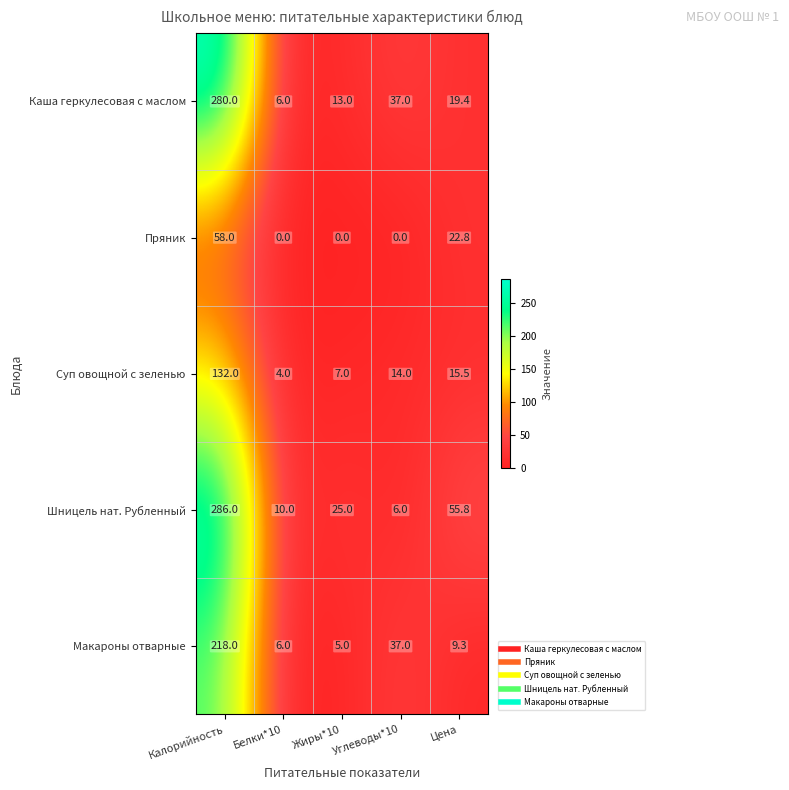

What is the greatest value displayed?

286.0